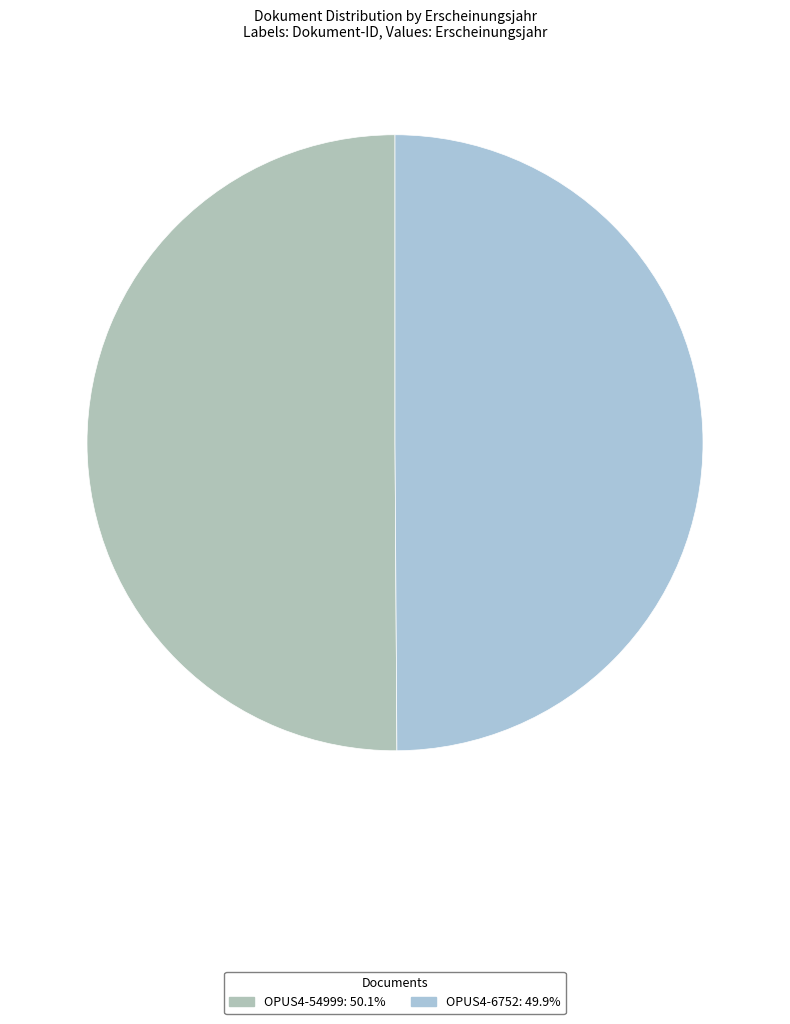

Which slice is the smallest?

OPUS4-6752